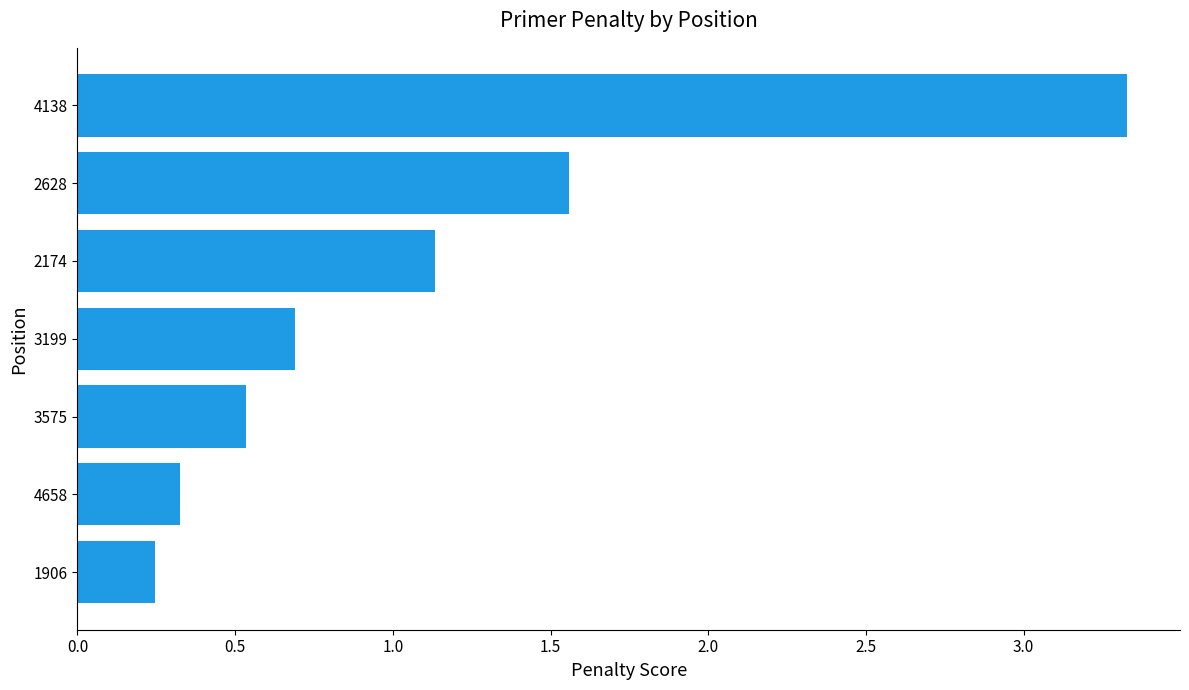

Rank the categories by value from lowest to highest.

1906, 4658, 3575, 3199, 2174, 2628, 4138